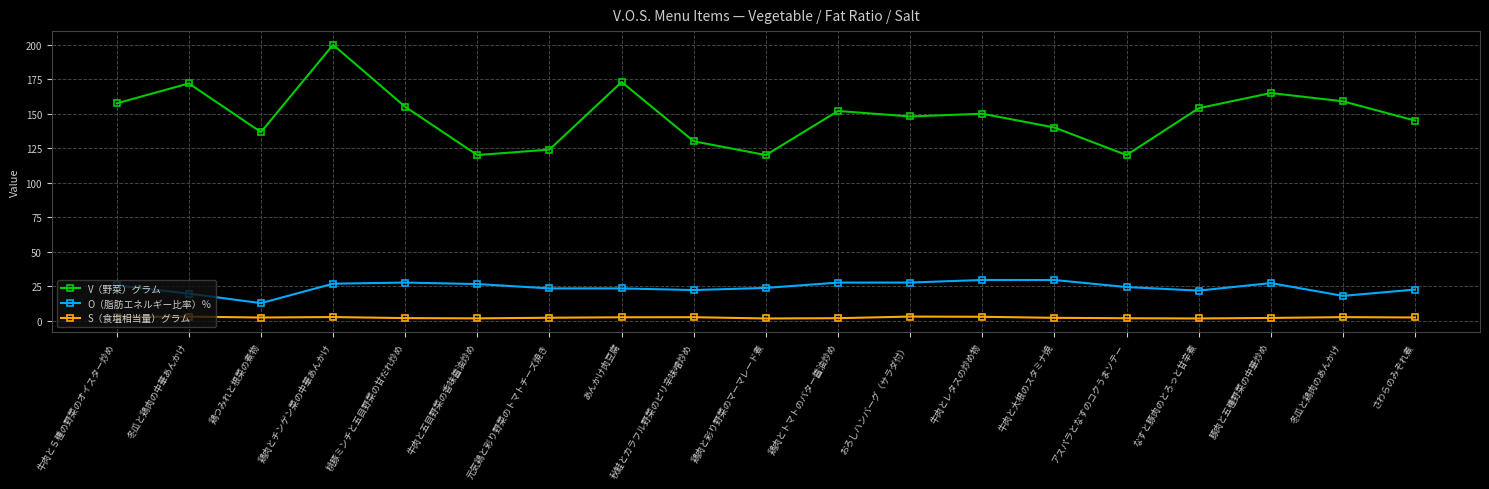

How many series are shown in this chart?

3